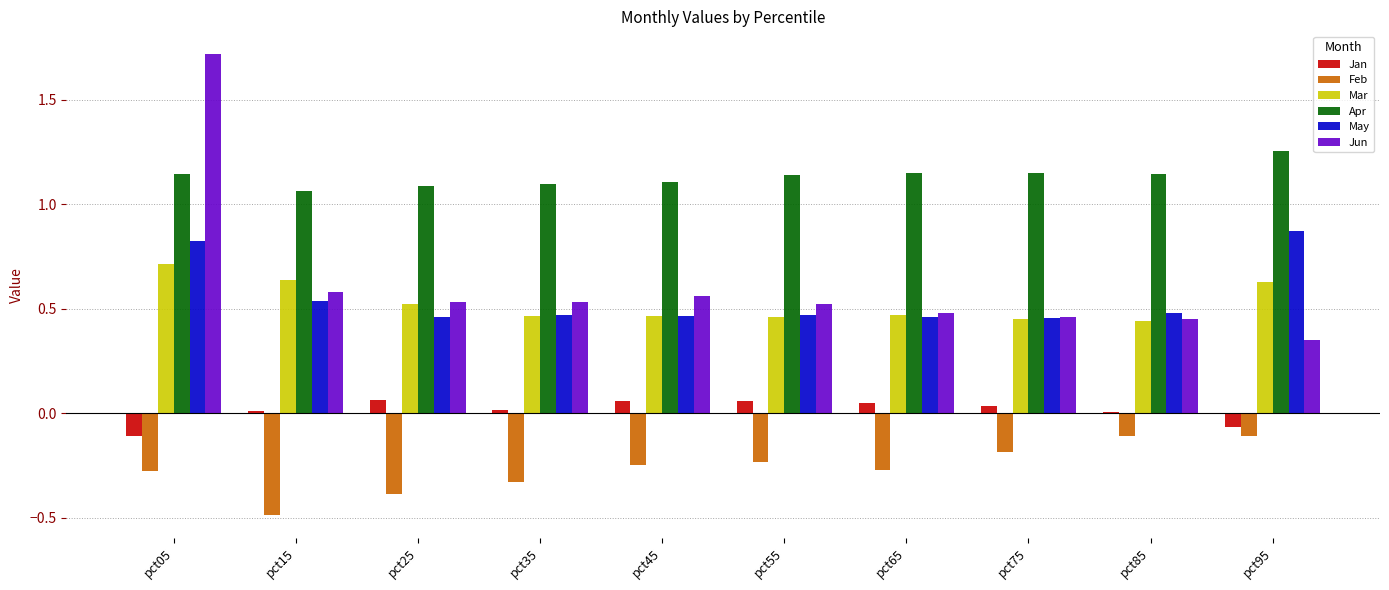

At which category is the sum across all series the highest?

pct05